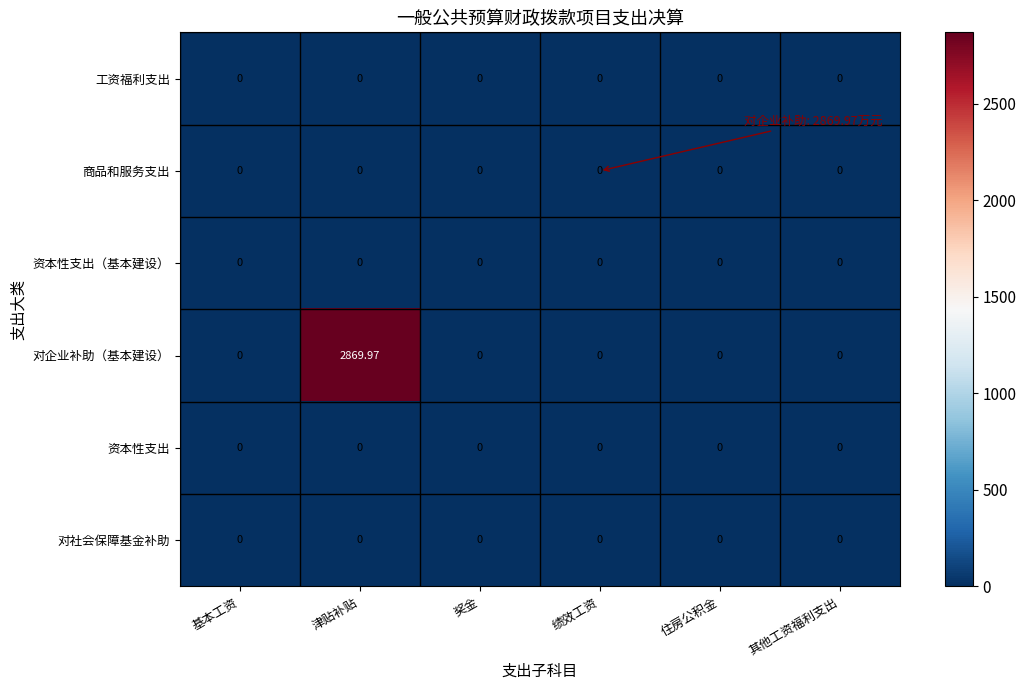

At which category is the sum across all series the highest?

津贴补贴